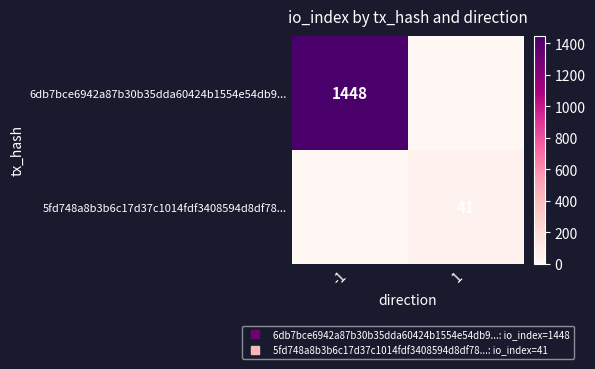

True or false: 6db7bce6942a87b30b35dda60424b1554e54db9... has a value of 0 at 1.

True